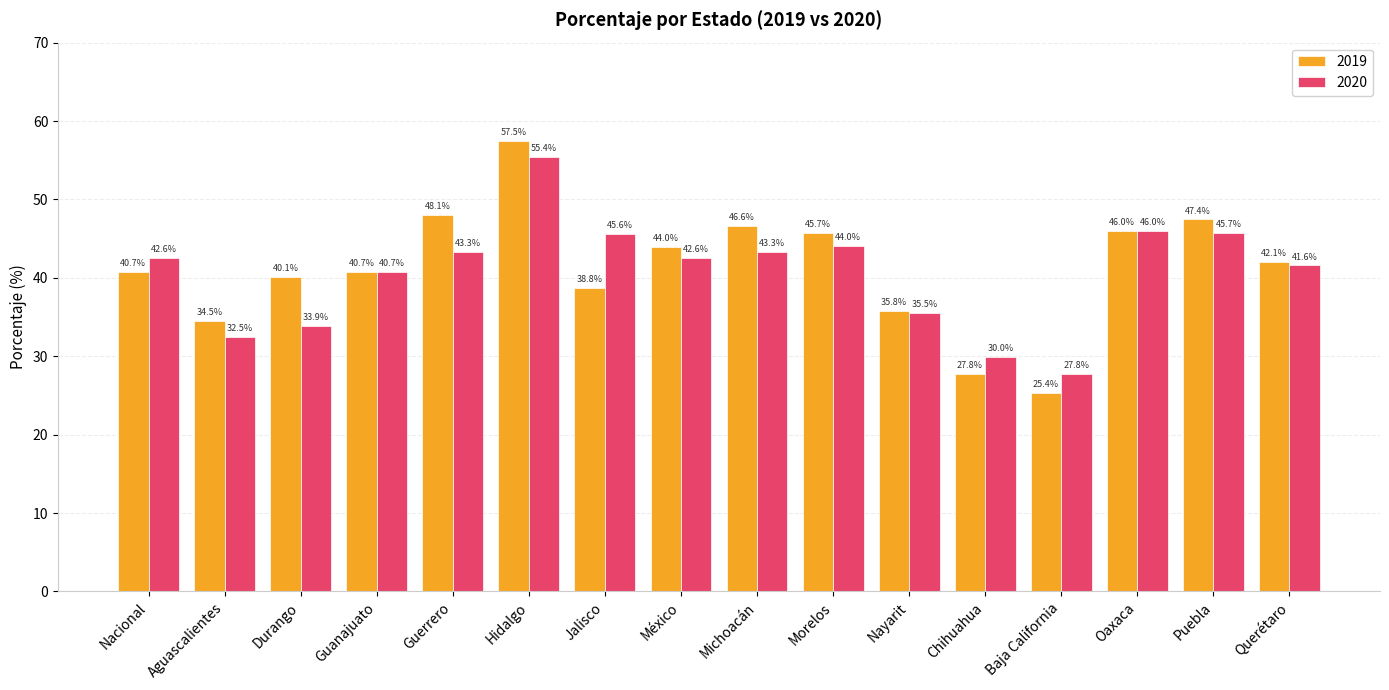

At which category does the chart reach its minimum across all series?

Baja California